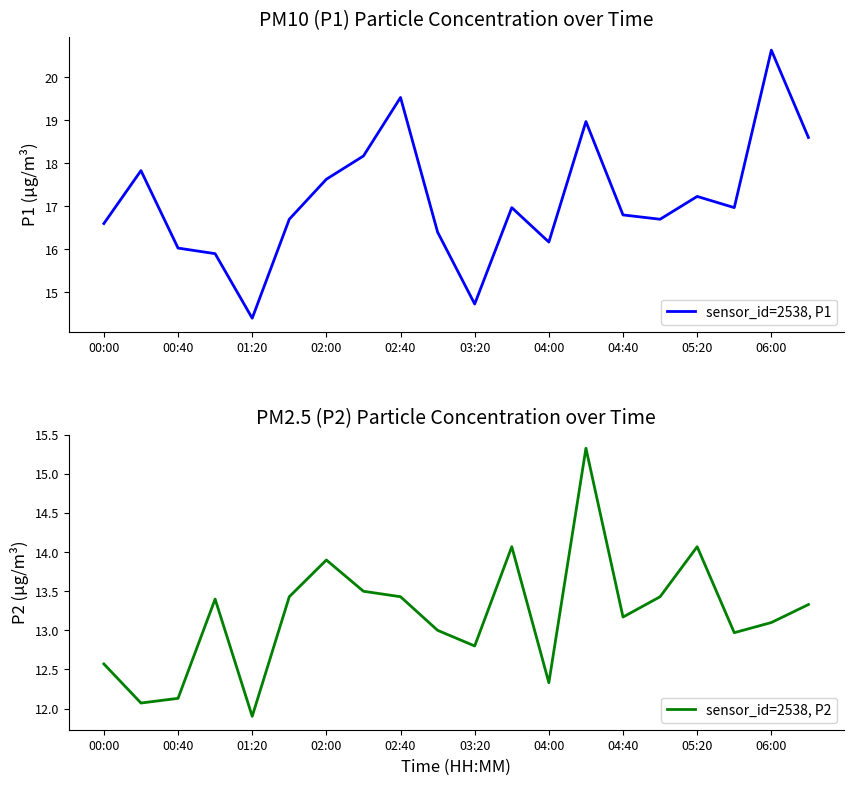

What is the highest value of the sensor_id=2538, P1 series?

20.6